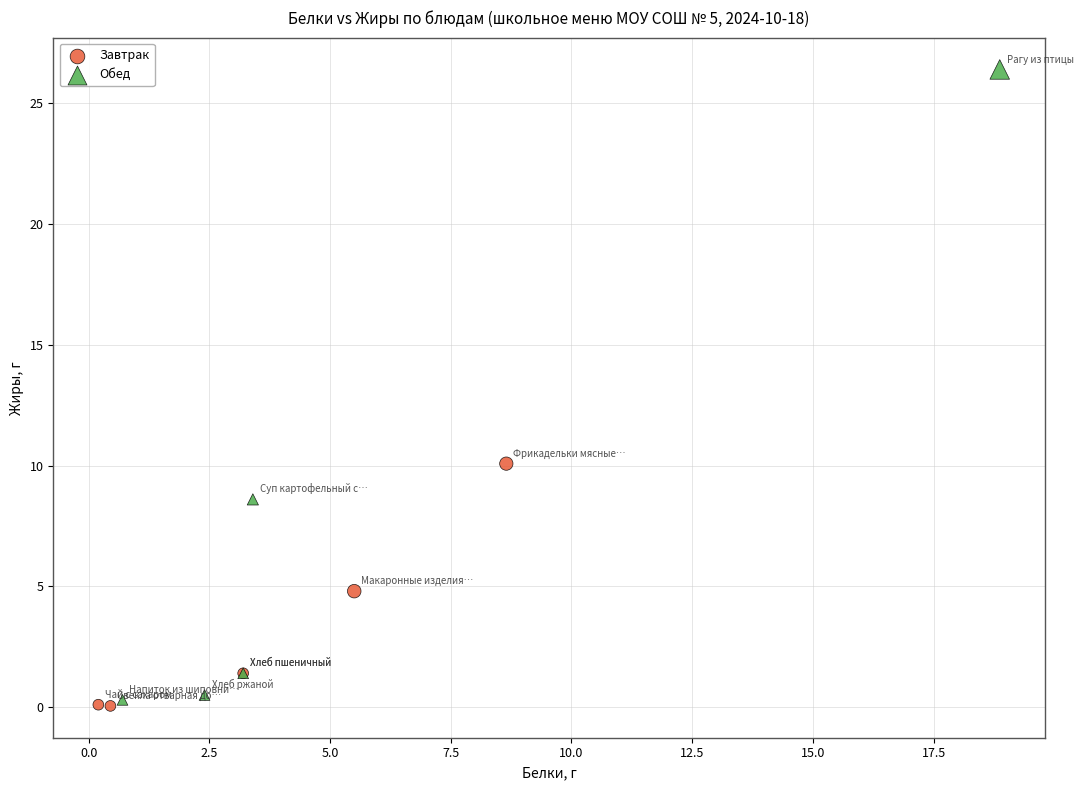

What are all the series names shown in the legend?

Завтрак, Обед